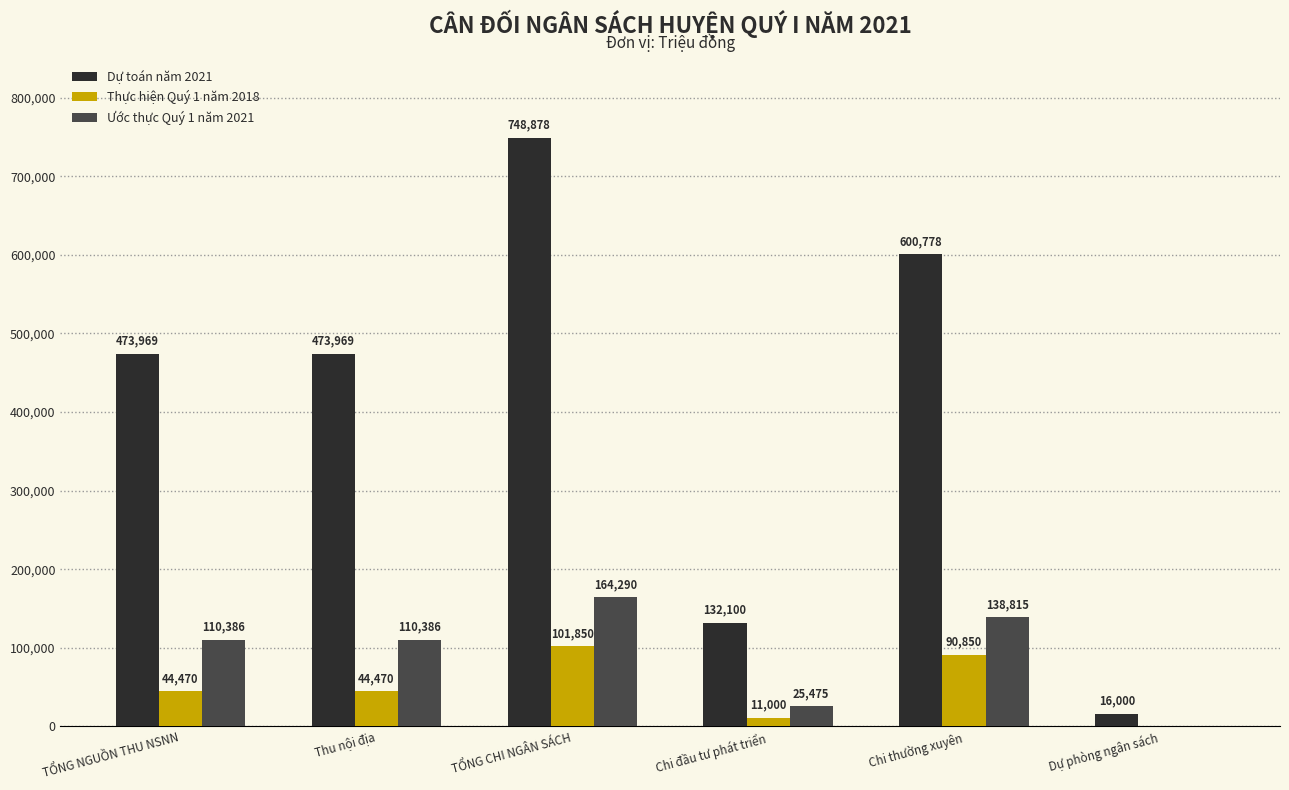

Read the Thực hiện Quý 1 năm 2018 value at Thu nội địa, to the nearest 50.

44450